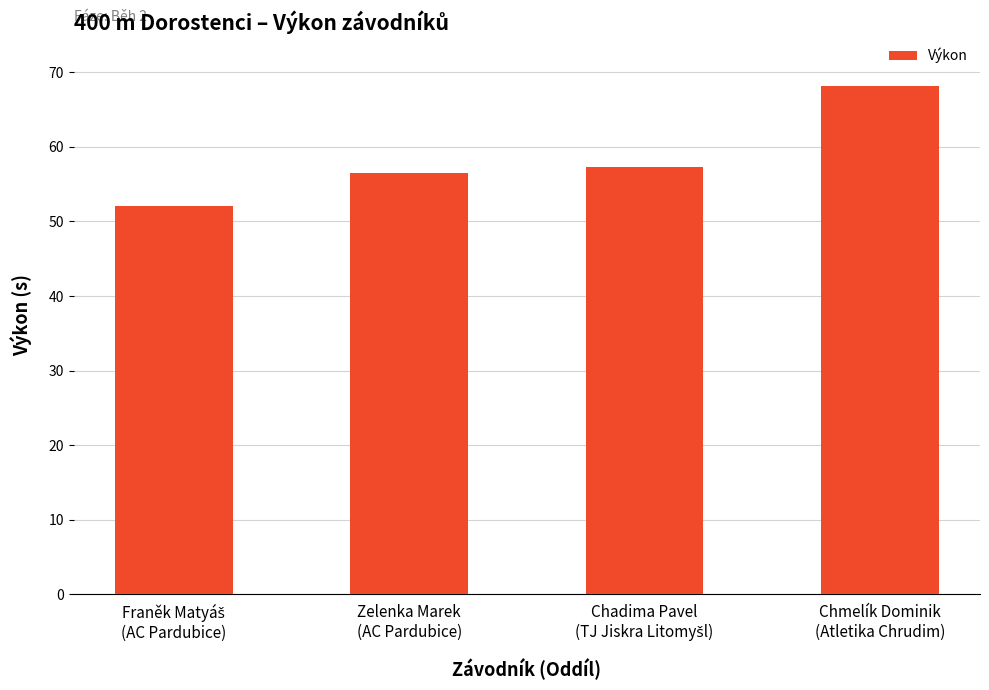

What is the value of the 2nd bar from the left?

56.5